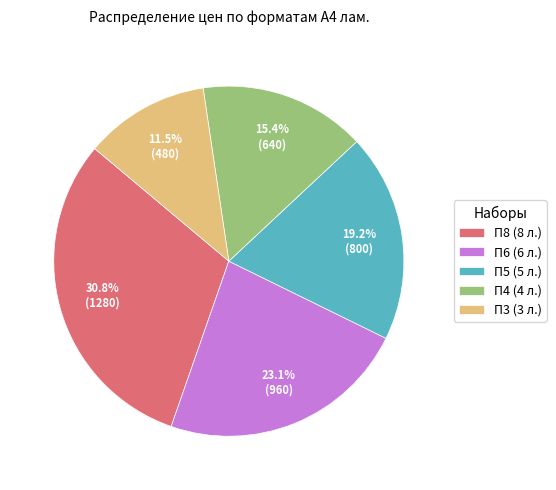

Is П6 (6 л.) the majority of the pie?

No